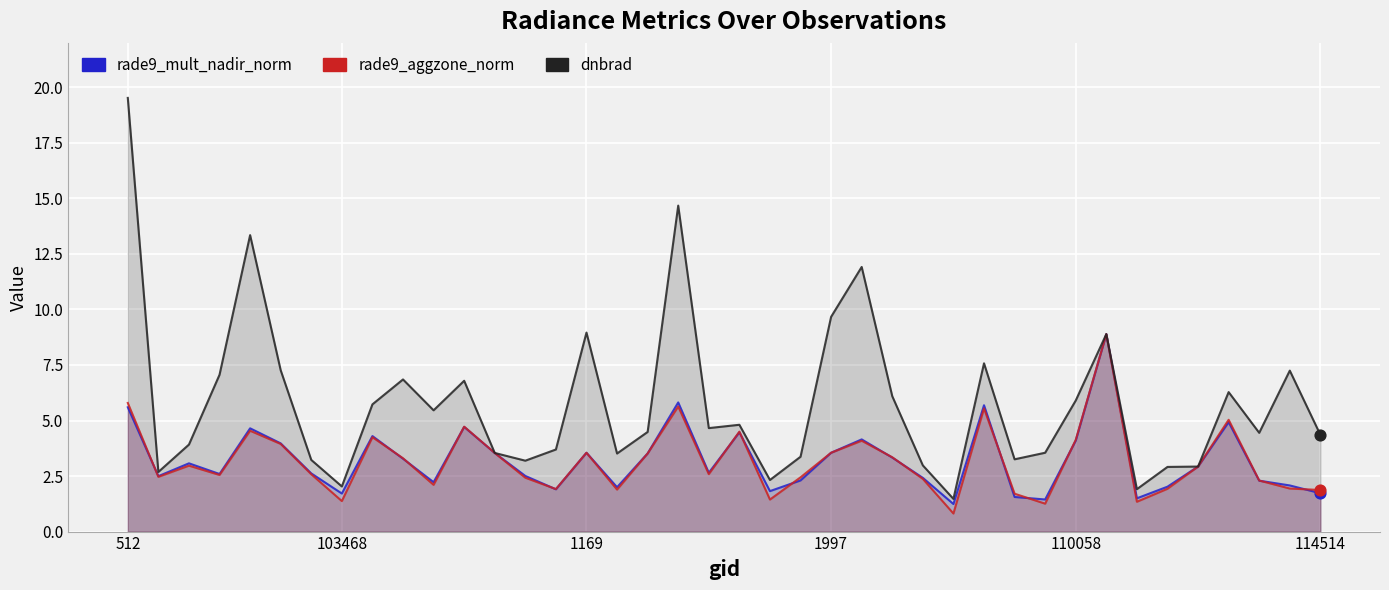

Which series reaches the maximum Y coordinate?

dnbrad